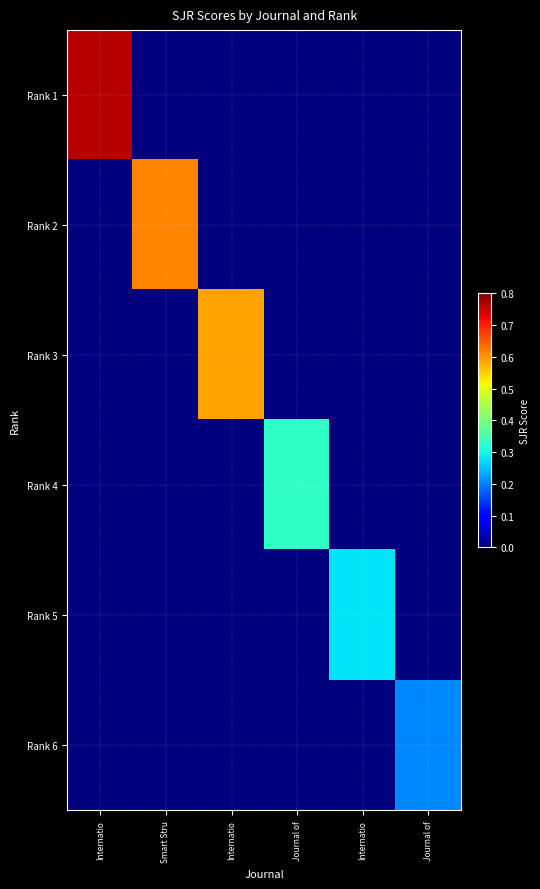

Which series has the largest total across all categories?

Rank 1